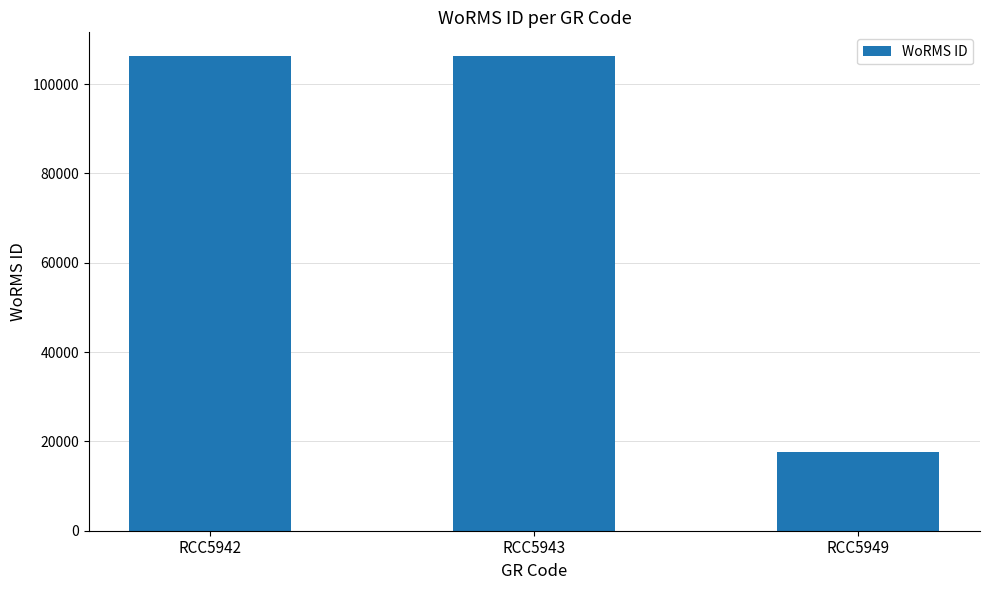

Are the bars grouped side by side (vs. stacked)?

No